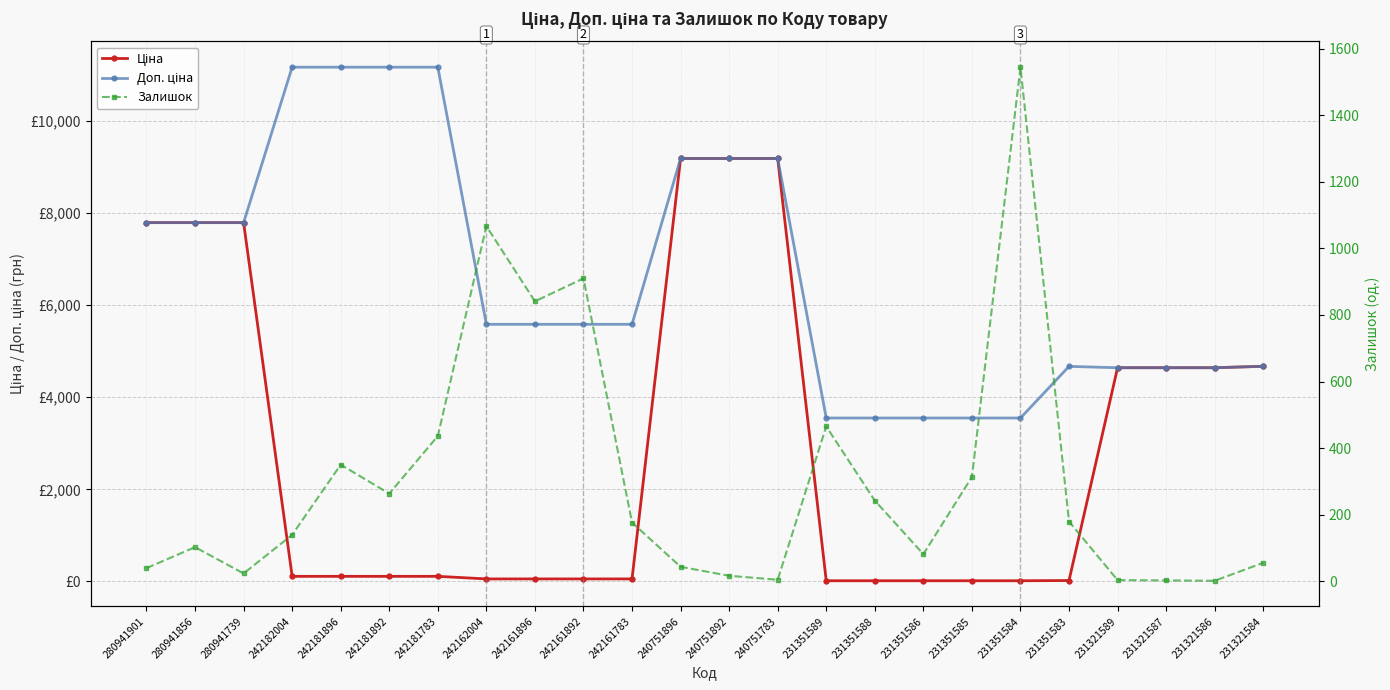

At 231351589, list the series in order from largest to smallest.

Доп. ціна, Залишок, Ціна